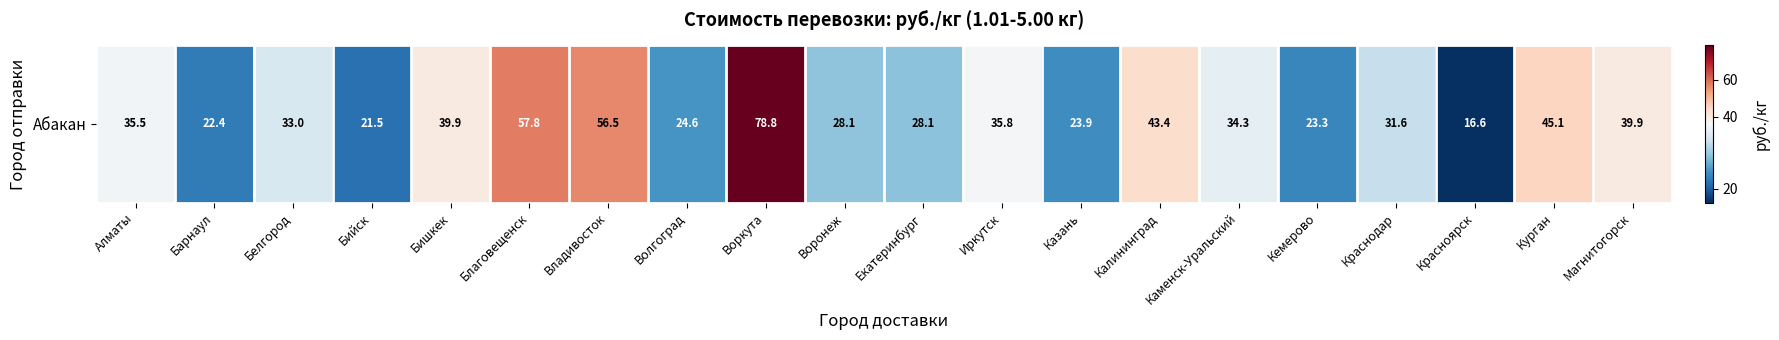

What is the change in value from Екатеринбург to Красноярск?

-11.5